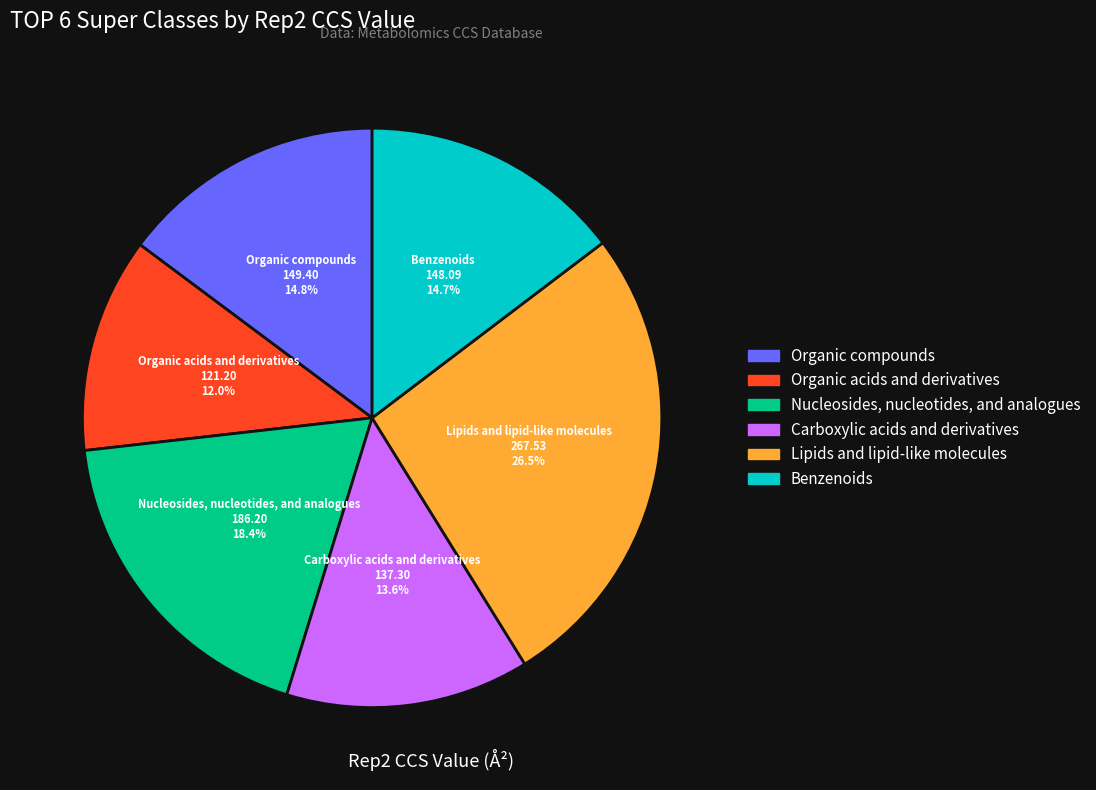

To the nearest percent, what is the difference between the largest and smallest slice percentages?

14%